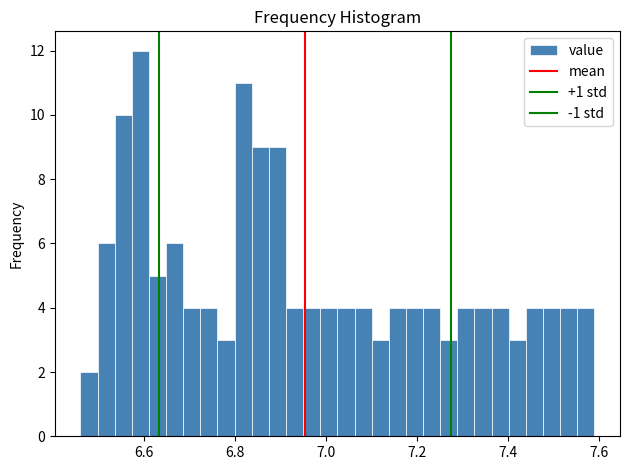

Around what value on the x-axis is the tallest bar? Give the approximate position of its centre, as read against the axis.

6.60